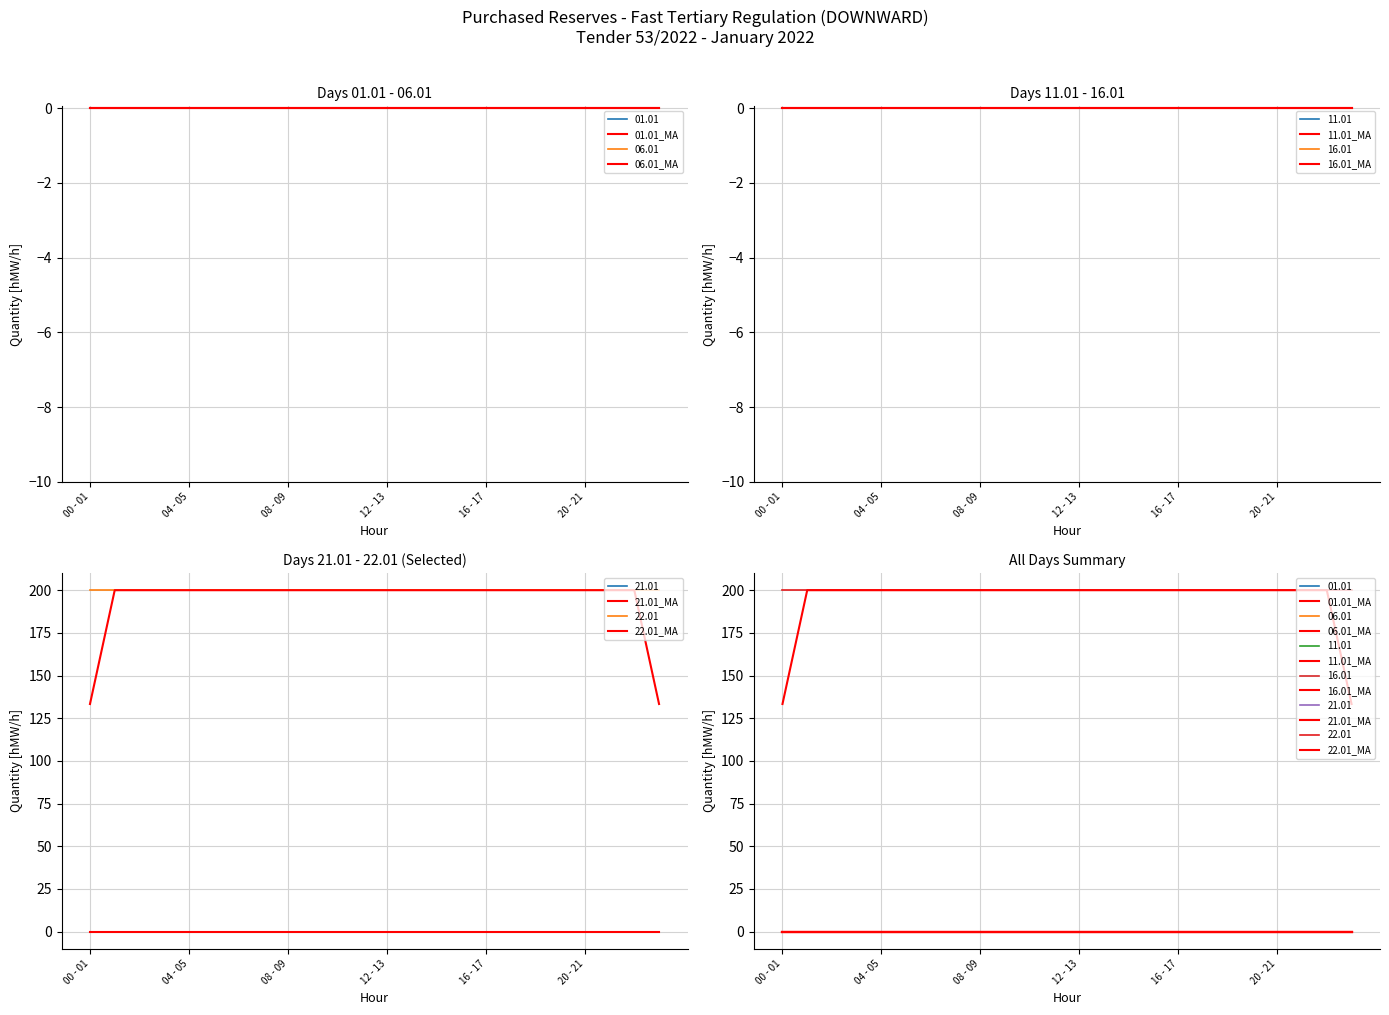

True or false: 06.01_MA has more than 1 points higher than both neighbors.

False